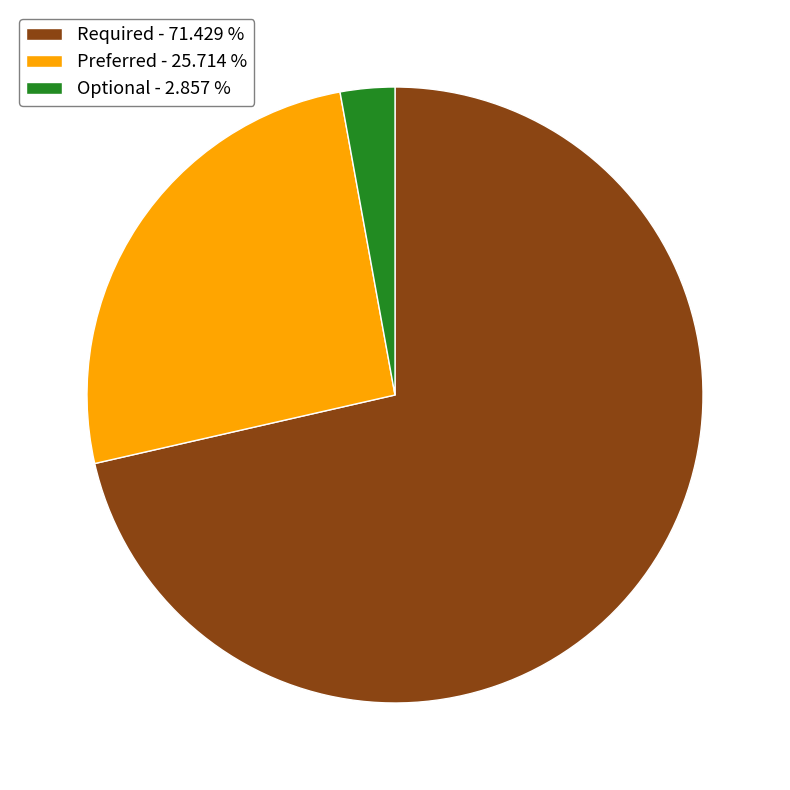

Is it true that Optional is 3% of the pie?

True